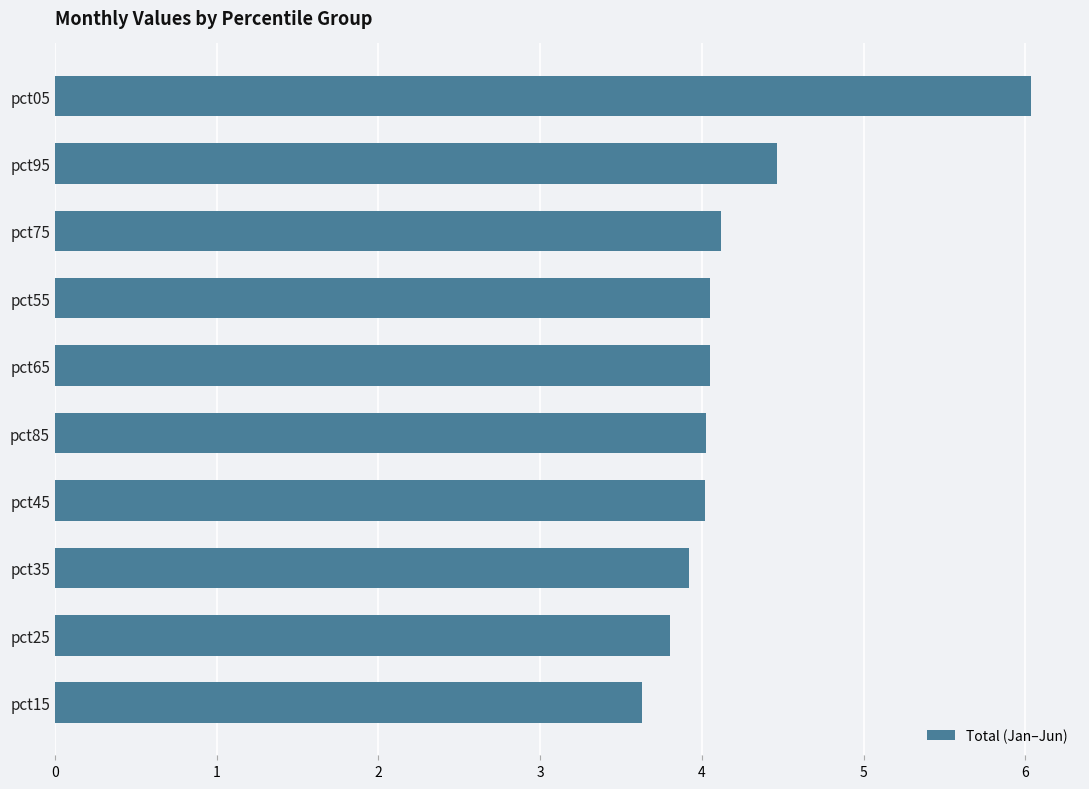

What is the difference between the maximum and second lowest values?

2.2